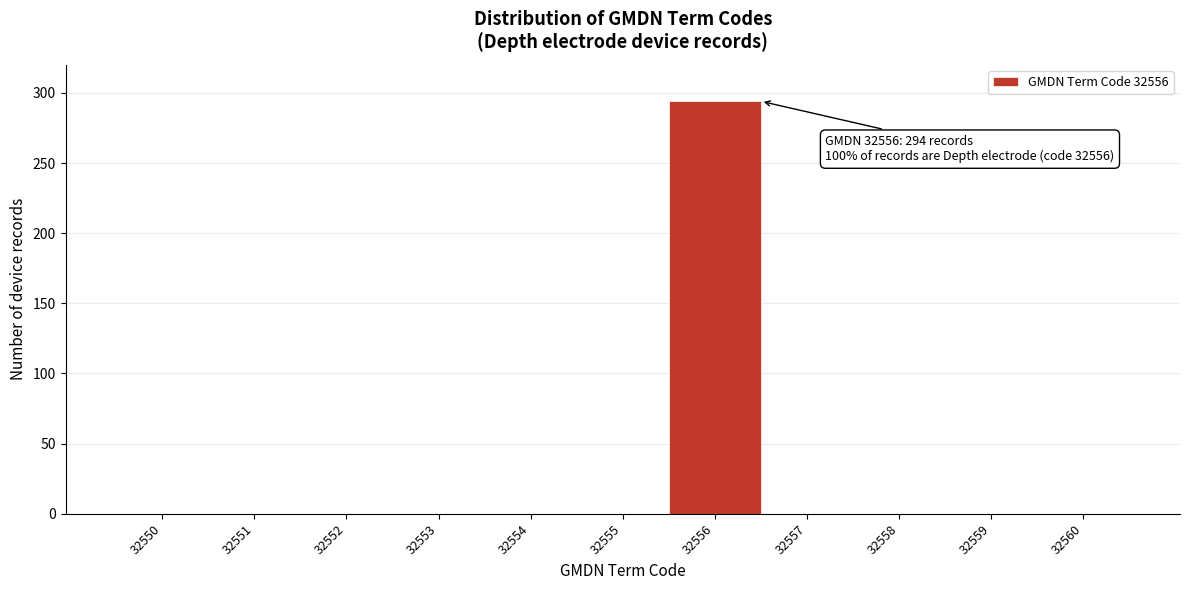

Which range on the x-axis has the tallest bar?

32555.5 to 32556.5